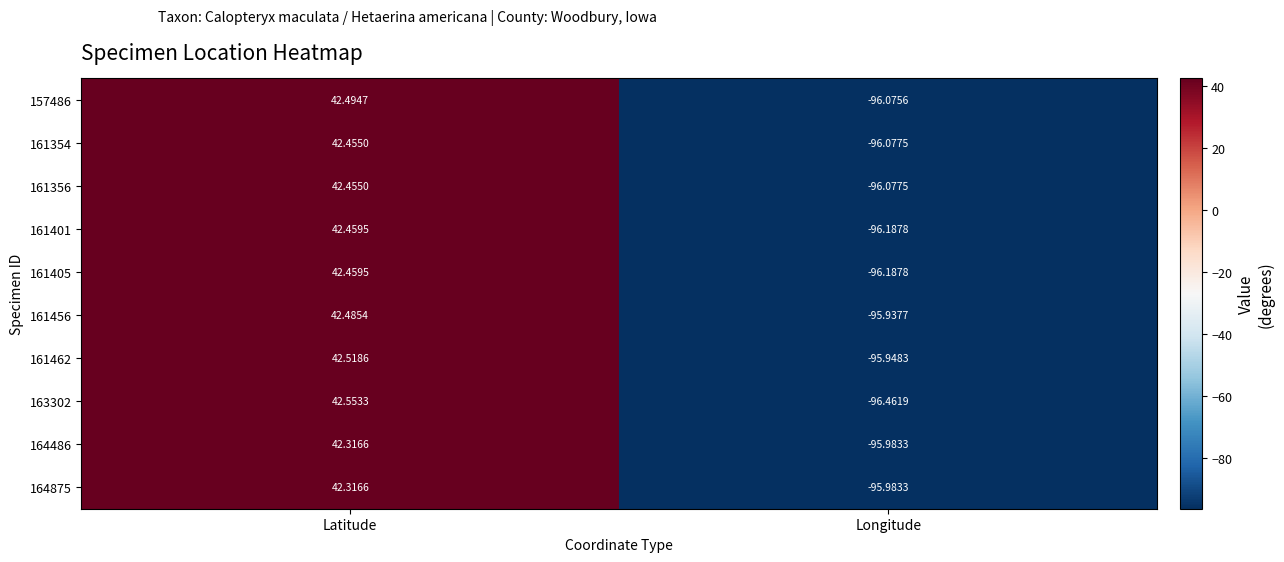

What is the smallest value displayed?

-96.5